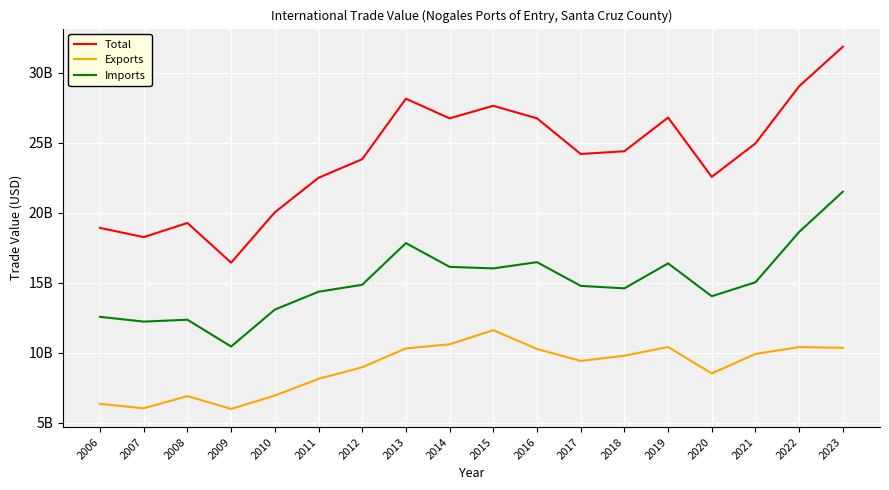

Does the chart have visible grid lines?

Yes